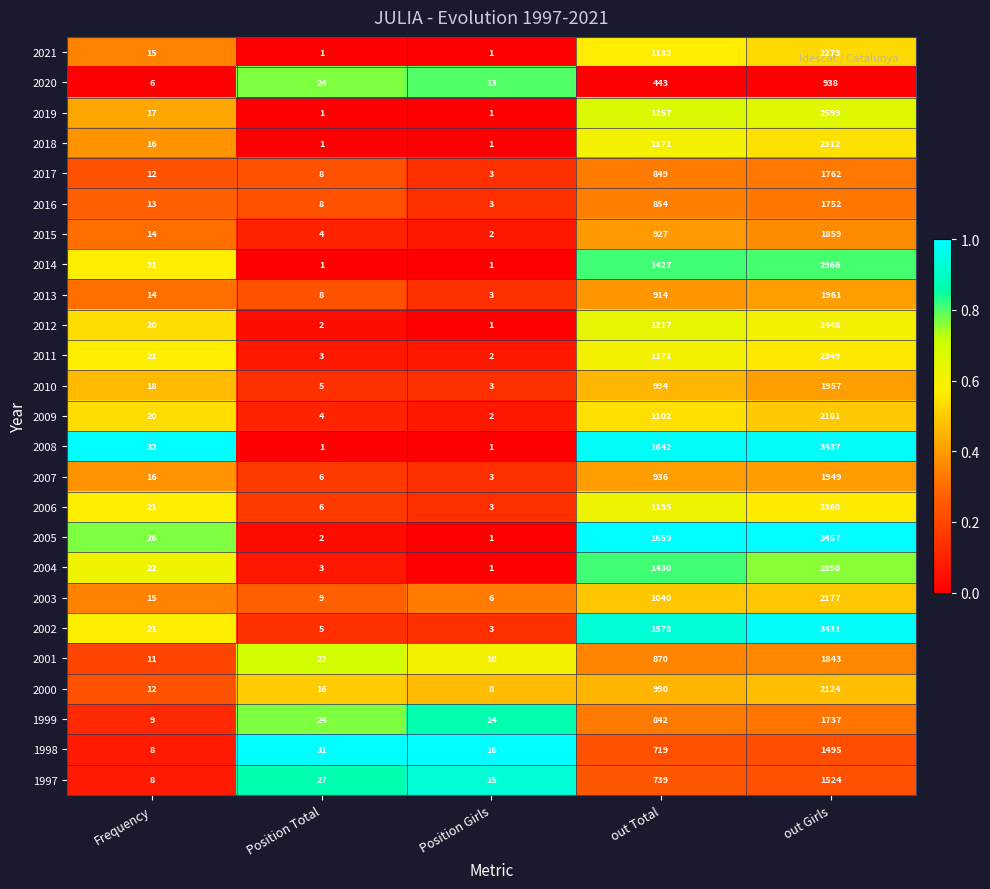

Which series has the largest total across all categories?

2005